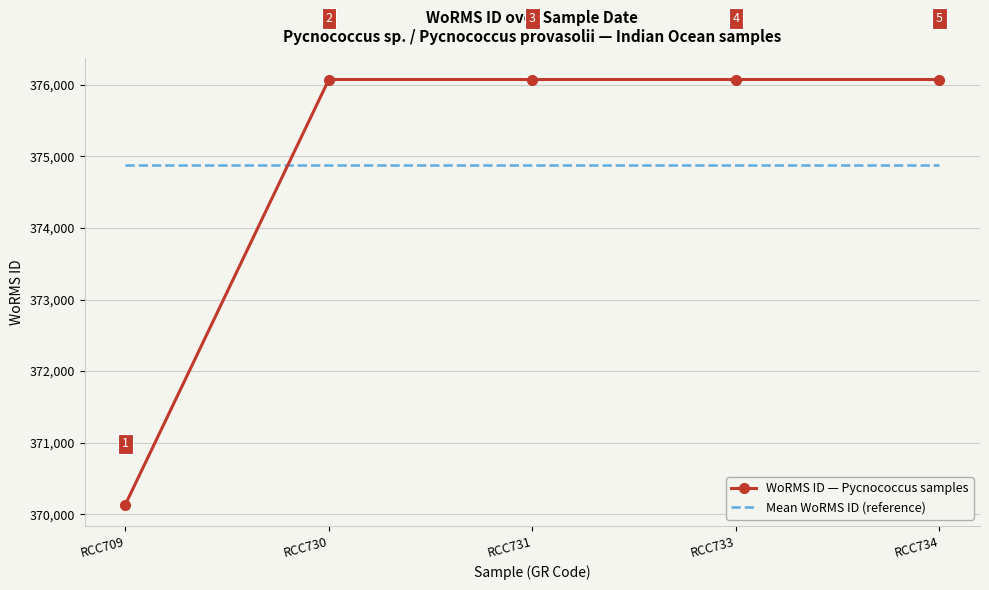

Reading left to right, transcribe all the data shown in this chart.

WoRMS ID — Pycnococcus samples: RCC709=370136.0	RCC730=376073.0	RCC731=376073.0	RCC733=376073.0	RCC734=376073.0
Mean WoRMS ID (reference): RCC709=374885.6	RCC730=374885.6	RCC731=374885.6	RCC733=374885.6	RCC734=374885.6